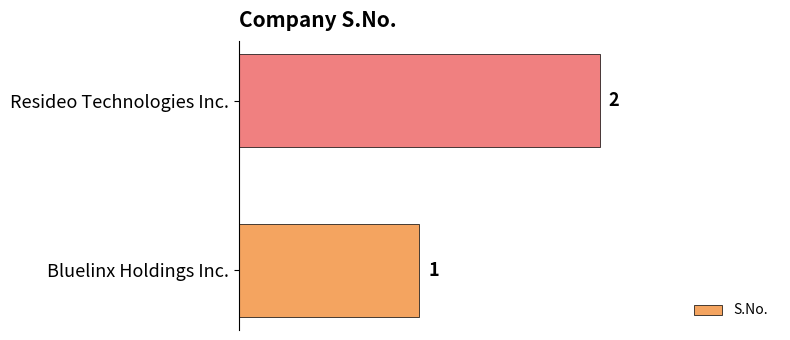

Reading top to bottom, what are all the values shown in this chart?

Resideo Technologies Inc.=2	Bluelinx Holdings Inc.=1